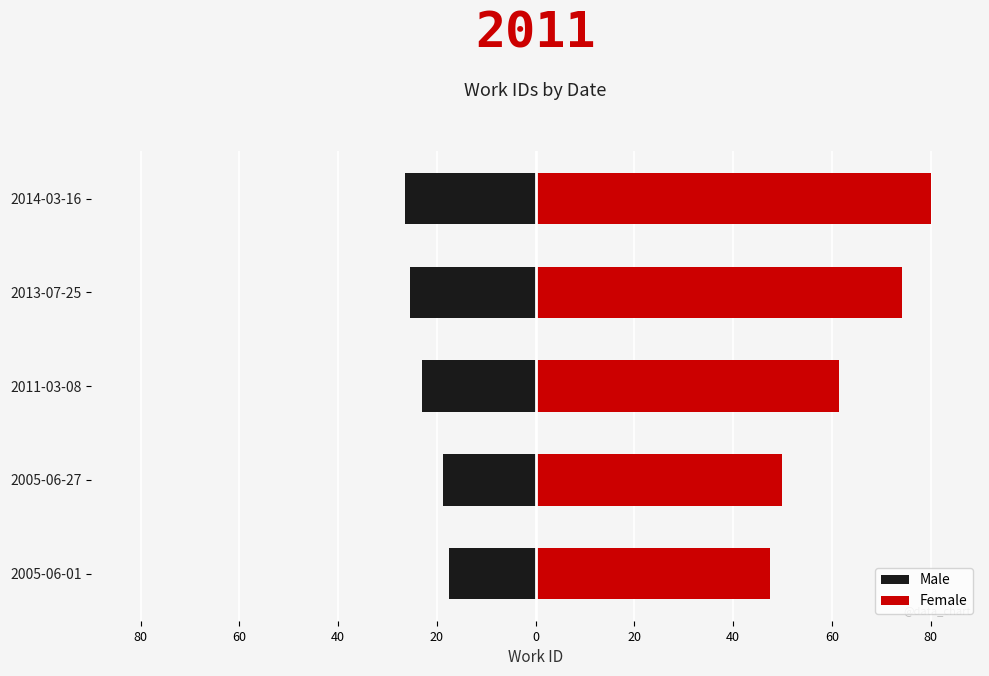

How many bars are there in each group?

2